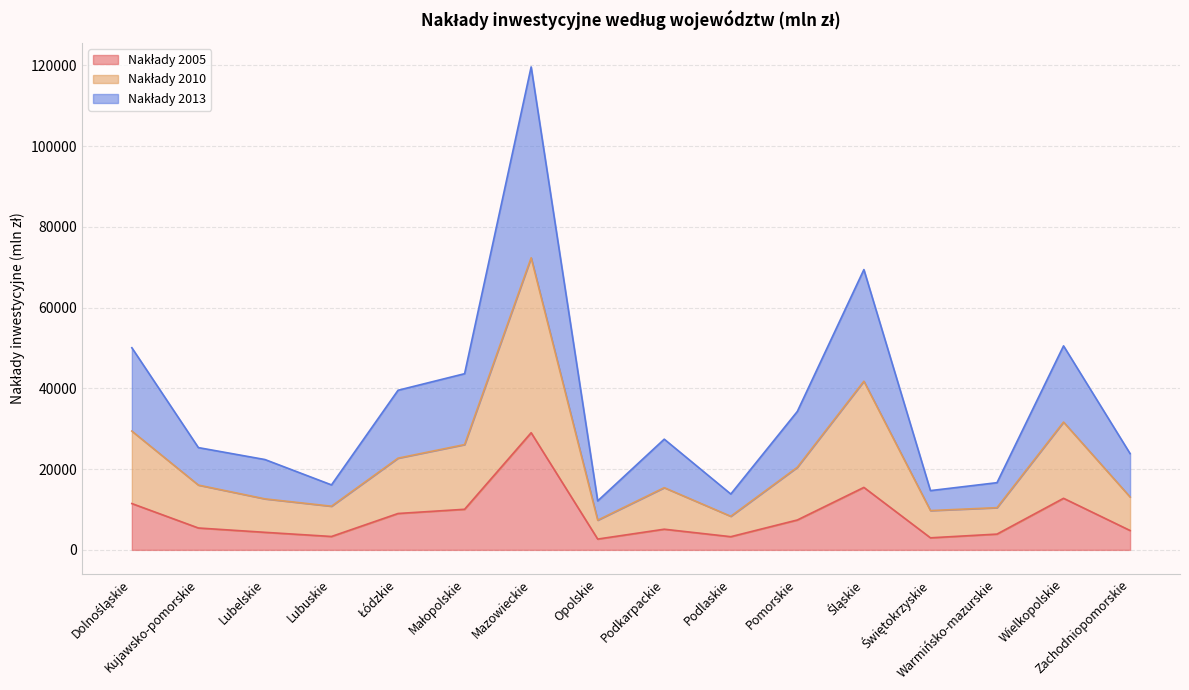

How many interior local peaks does the Nakłady 2005 series have?

4